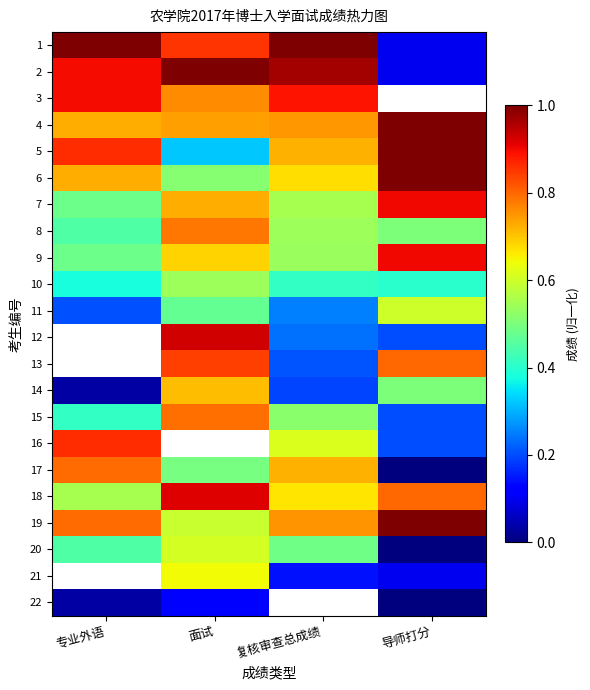

Which label corresponds to the largest value in the chart?

专业外语